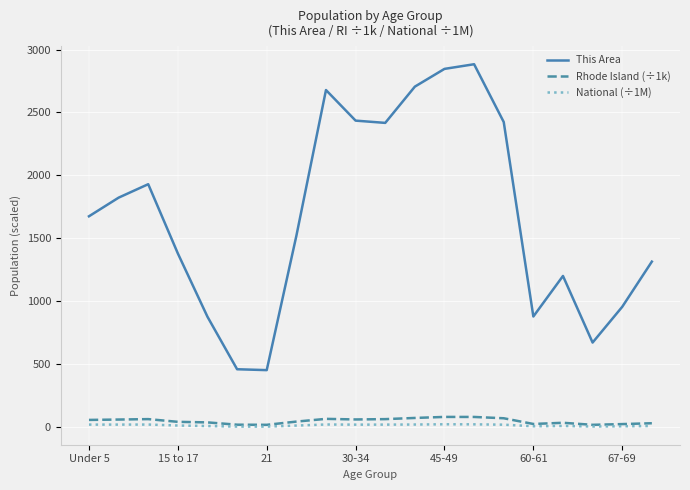

Which series has the widest spread of values?

This Area